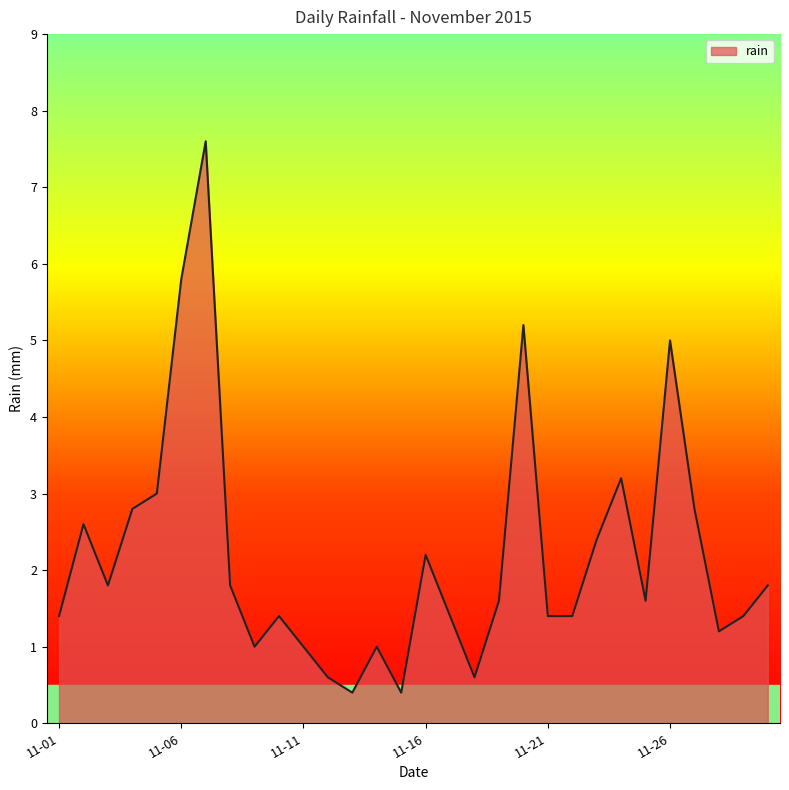

What is the sum of all values?

65.8